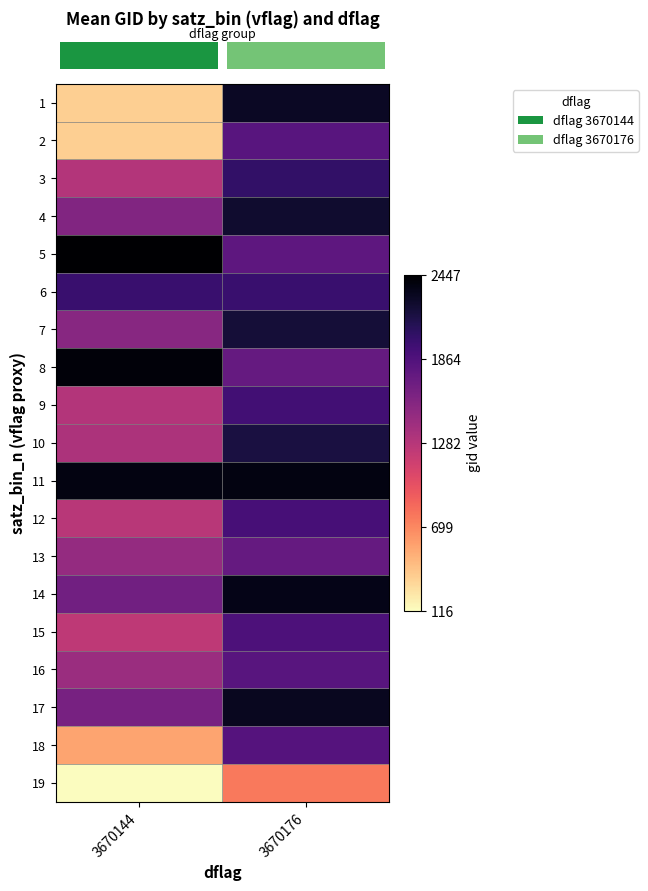

What is the spread (max minus min) of values at 3670176?

1602